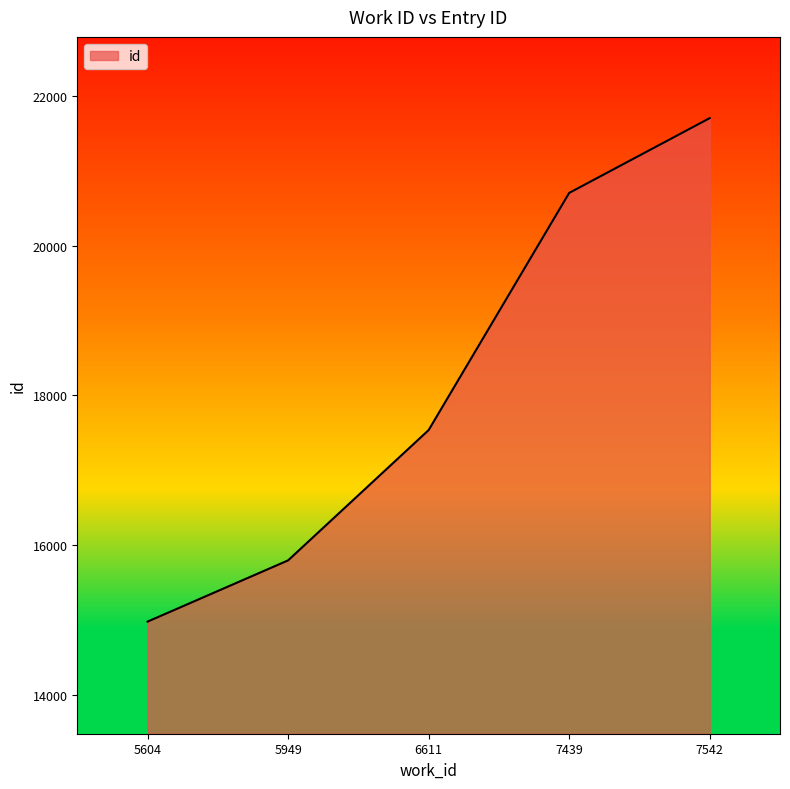

Approximately how many times larger is the value at 6611 compared to 5604?

1.2